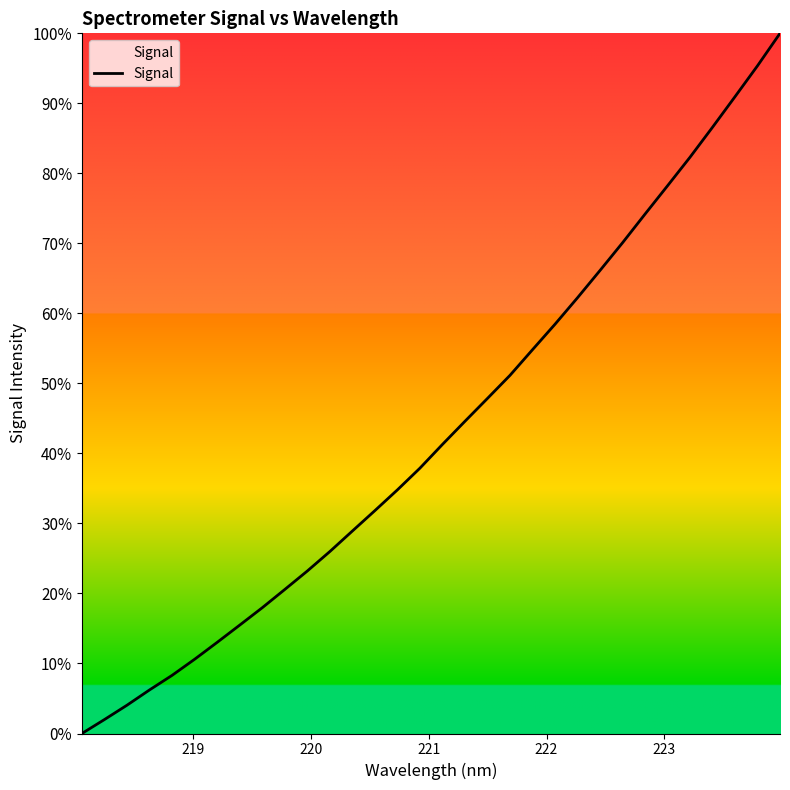

What is the greatest value displayed?

100.0